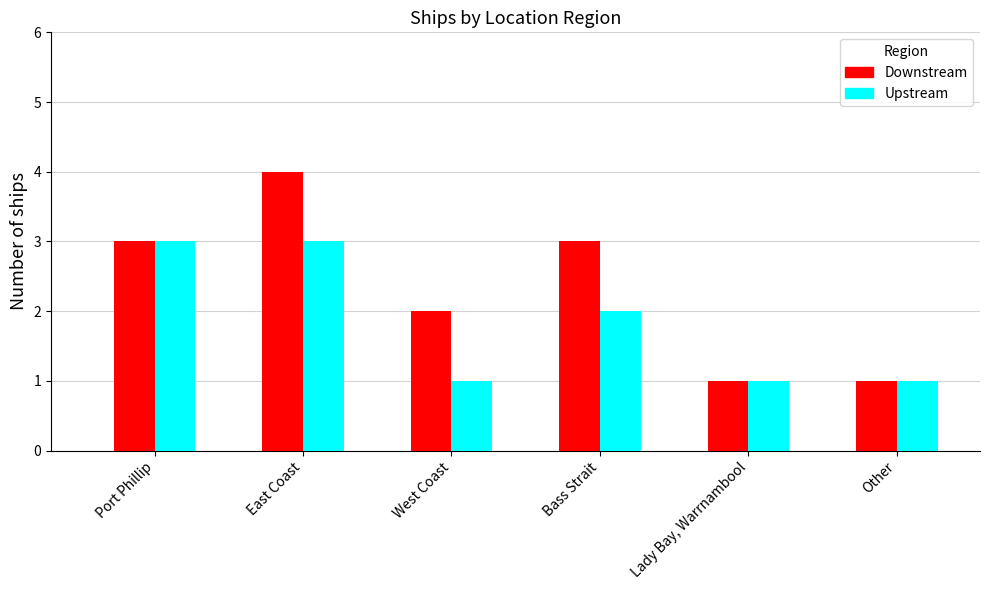

What is the value of the Downstream bar at the 2nd from the left?

4